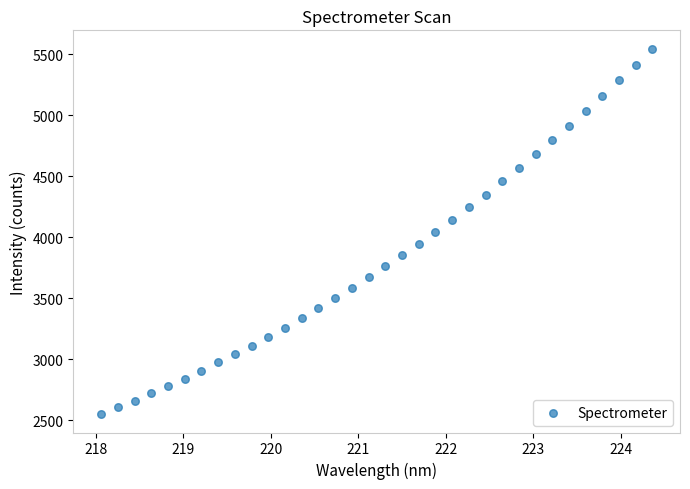

What is the range of Y values (max minus min)?

2997.8